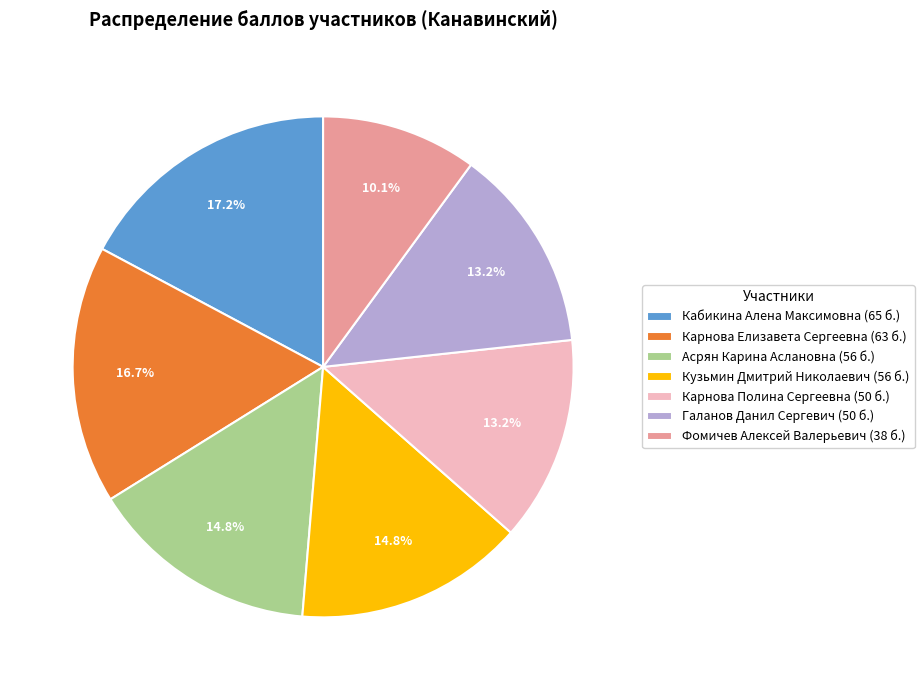

To the nearest percent, what is the combined percentage of Фомичев Алексей Валерьевич and Галанов Данил Сергевич?

23%